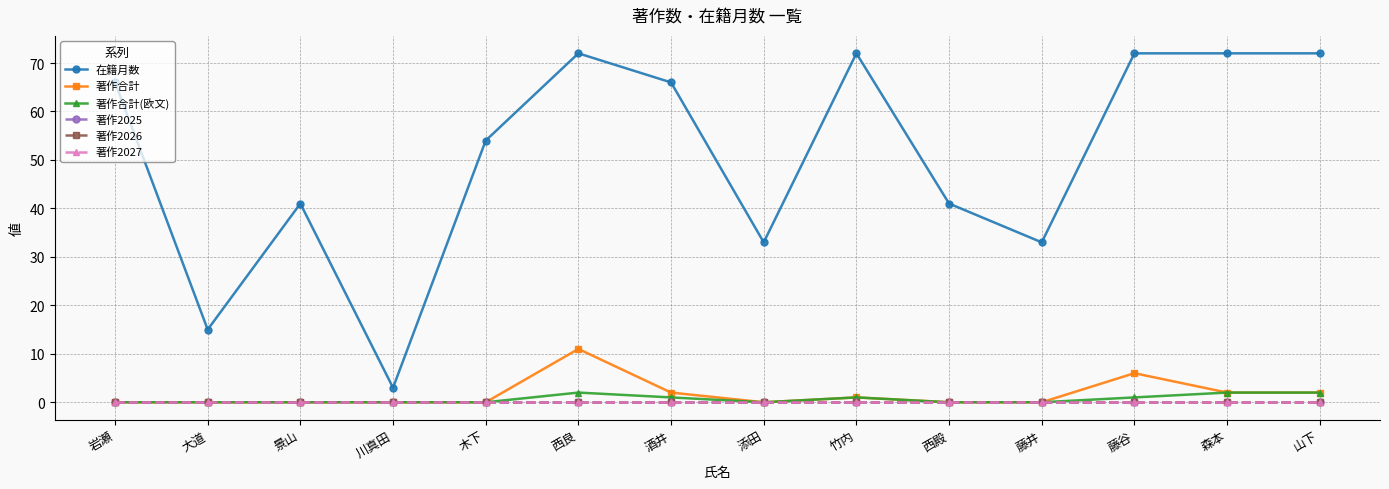

Is the value of 在籍月数 at 西殿 greater than the value of 著作2027 at 西殿?

Yes